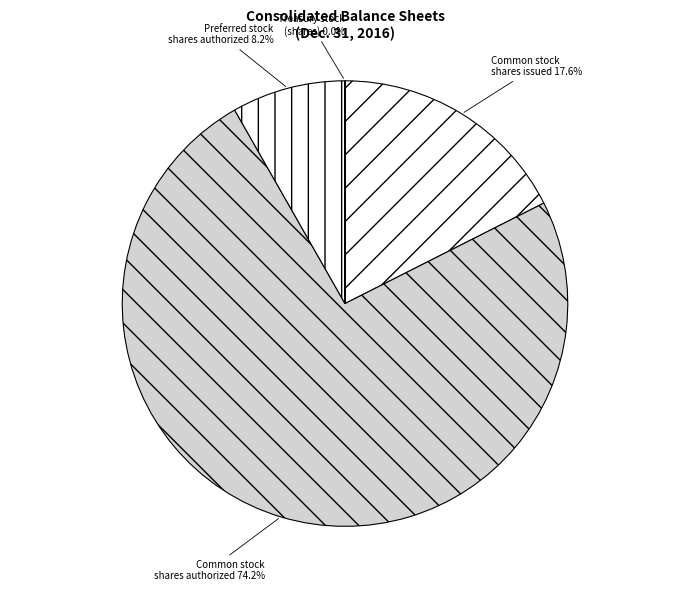

What is the majority slice?

Common stock, shares authorized